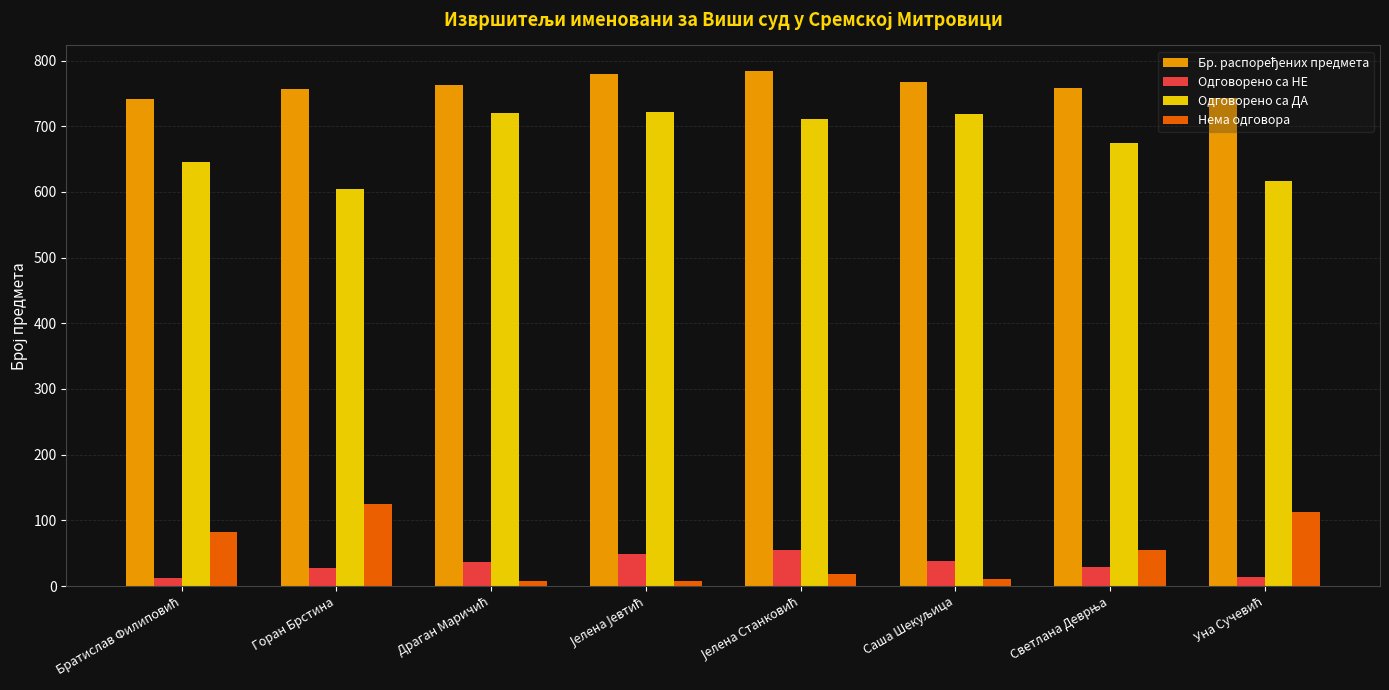

What is the maximum value shown in the chart?

784